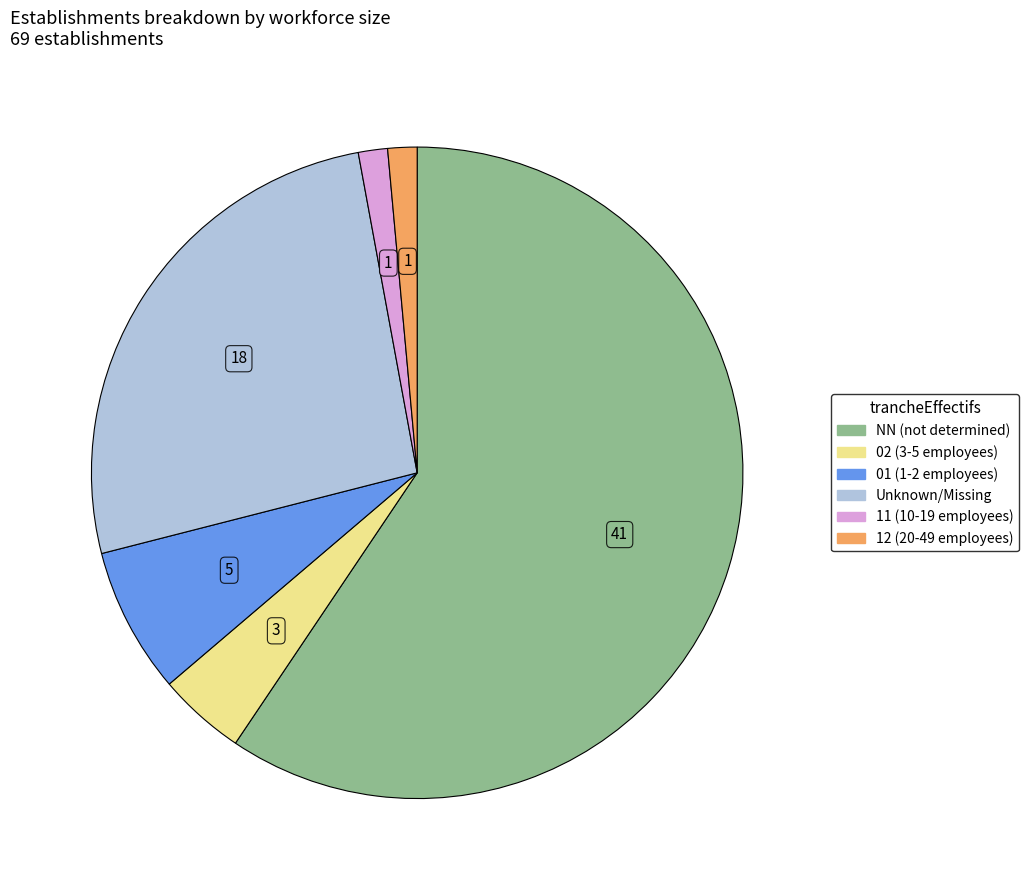

Is there a majority slice in this chart?

Yes